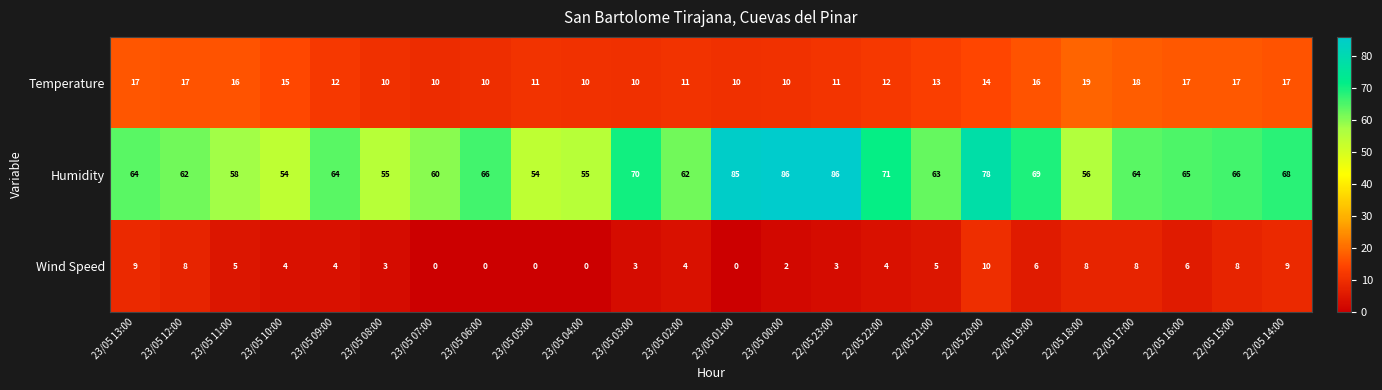

What is the total value across all series at 22/05 15:00?

91